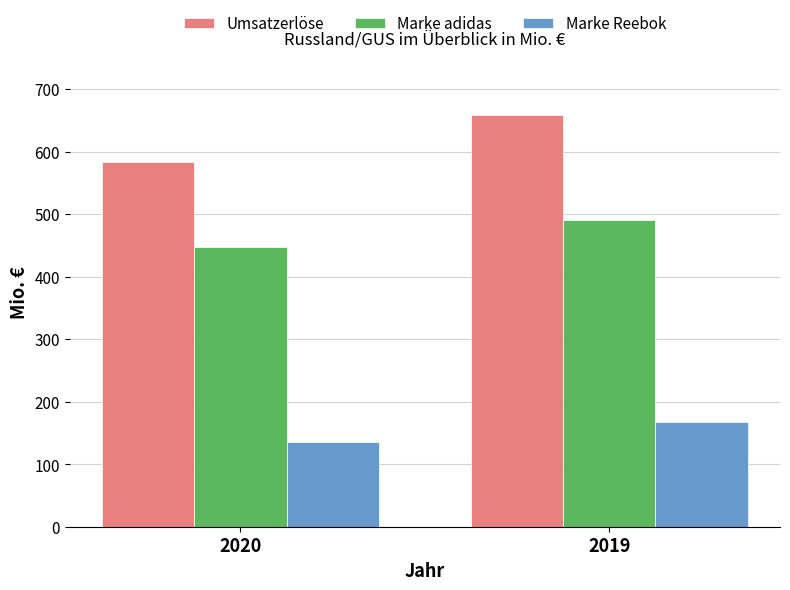

True or false: Marke Reebok has a value of 135 at 2020.

True